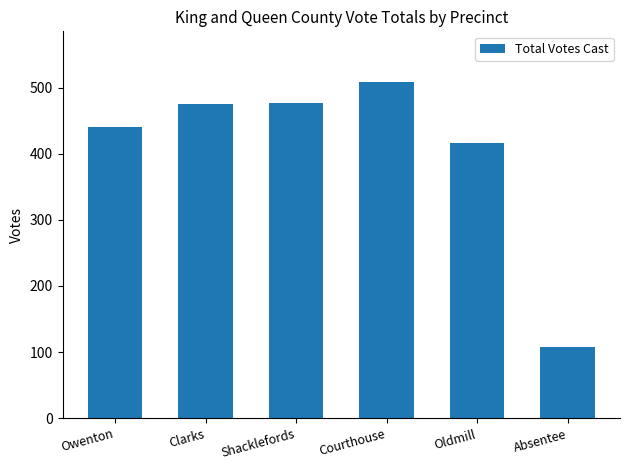

Read the value at Oldmill, to the nearest 5.

415